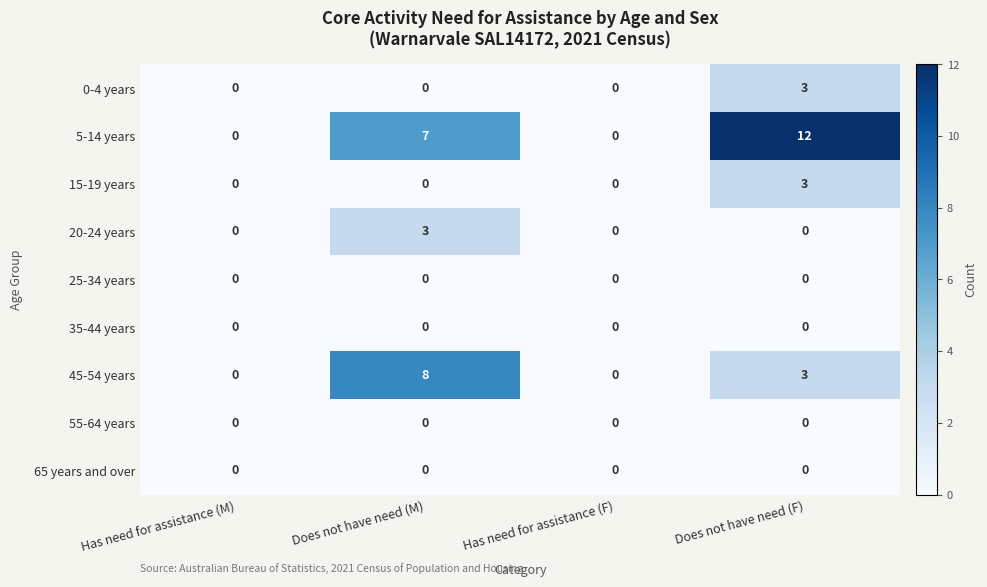

What is the total value across all series at Does not have need (F)?

21